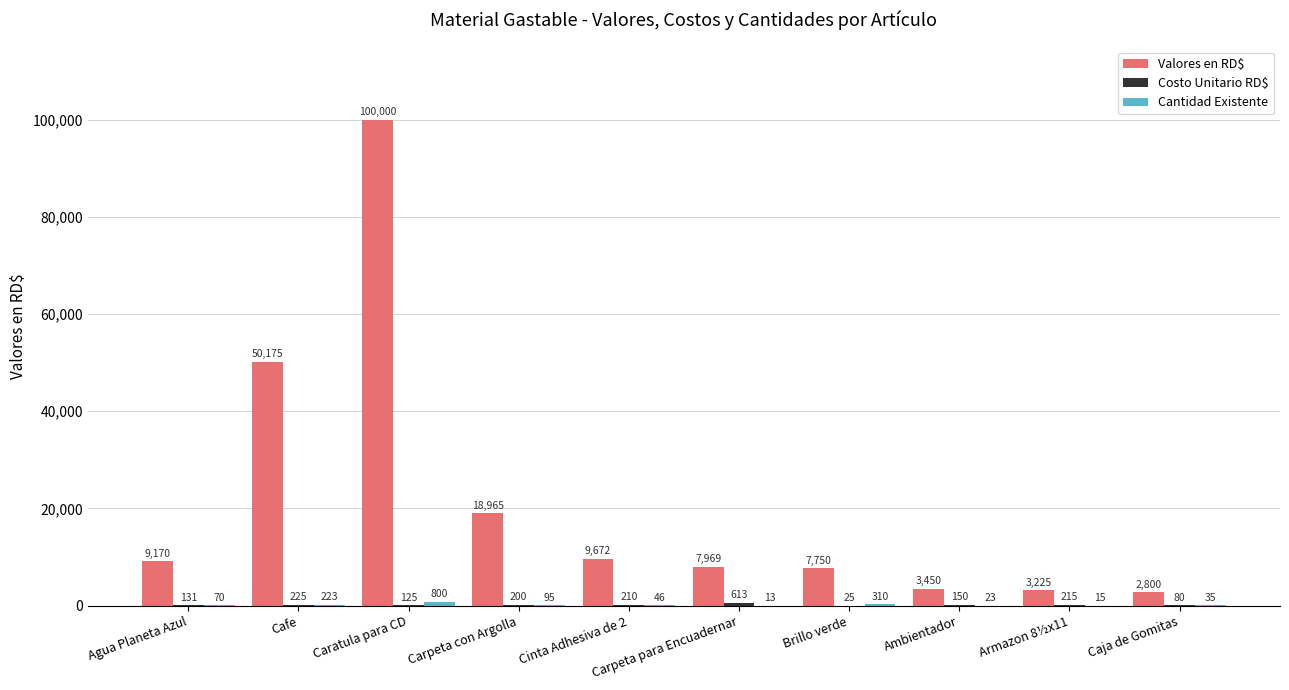

How many groups of bars are there?

10